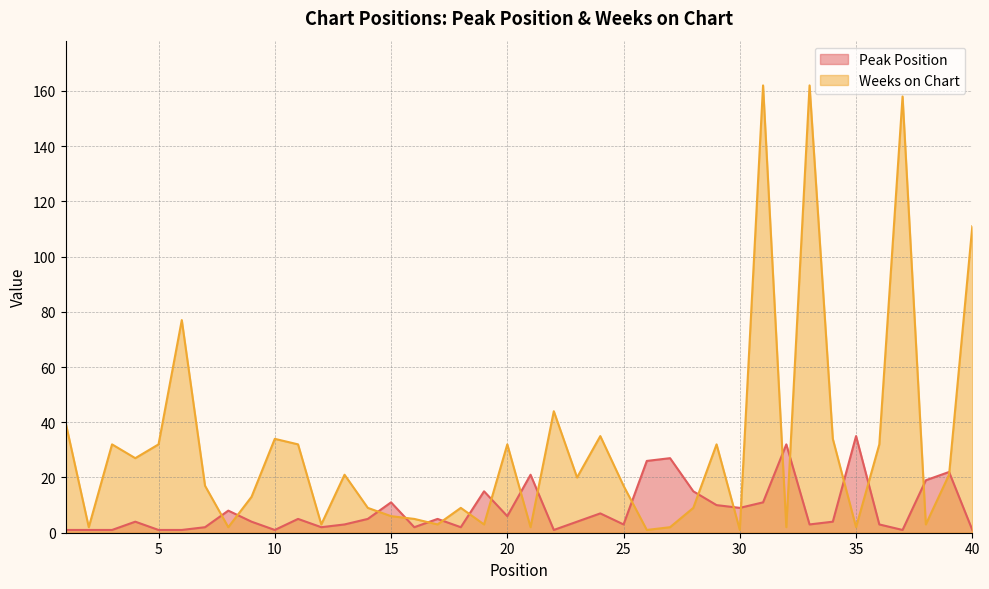

What are all the series names shown in the legend?

Peak Position, Weeks on Chart